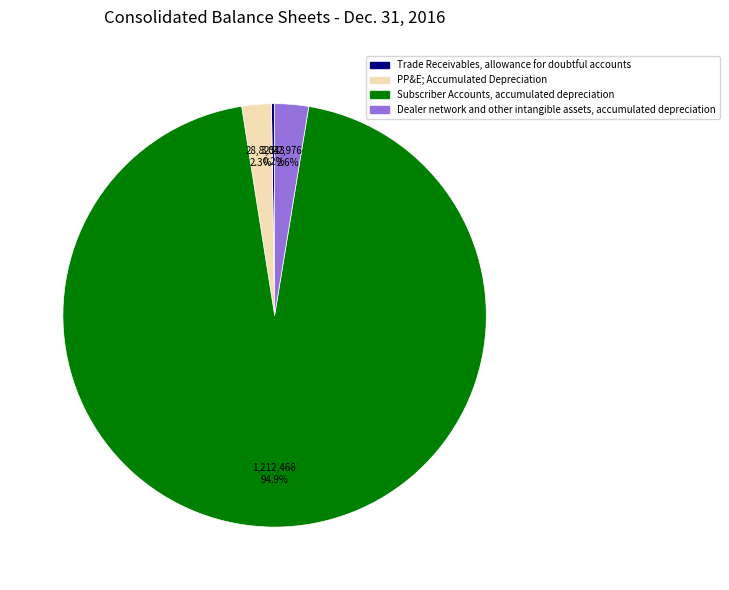

To the nearest percent, what is the average slice percentage?

25%